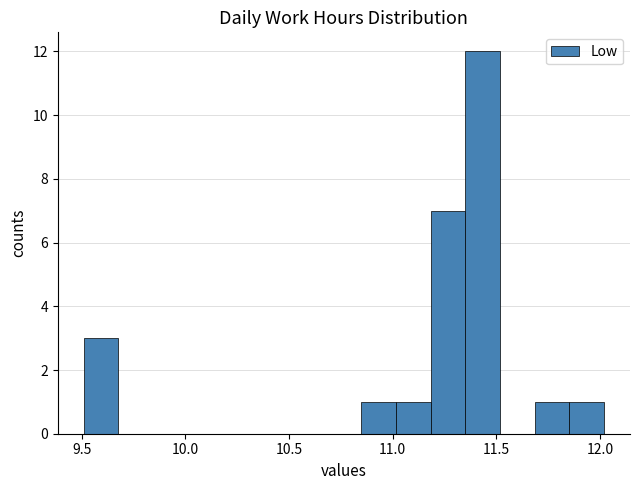

Around what value on the x-axis is the tallest bar? Give the approximate position of its centre, as read against the axis.

11.45